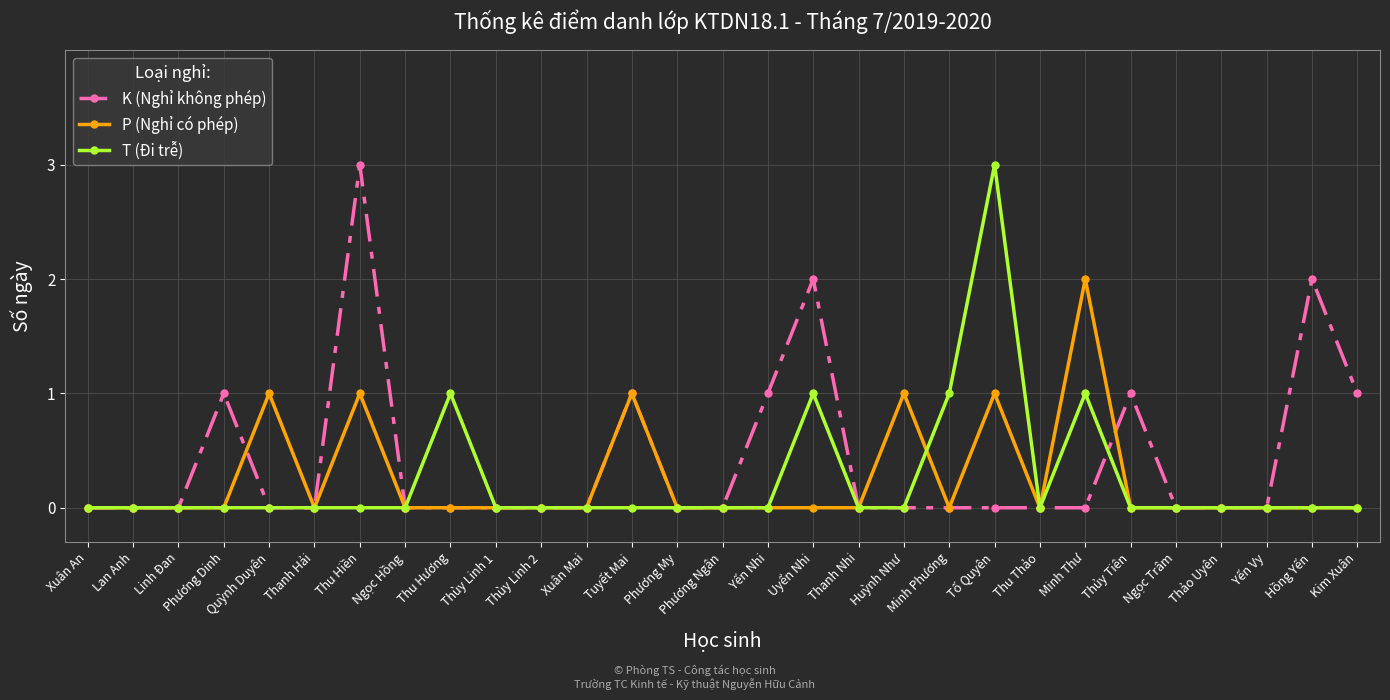

The value of T (Đi trễ) at Thu Hiền is -1. True or false?

False